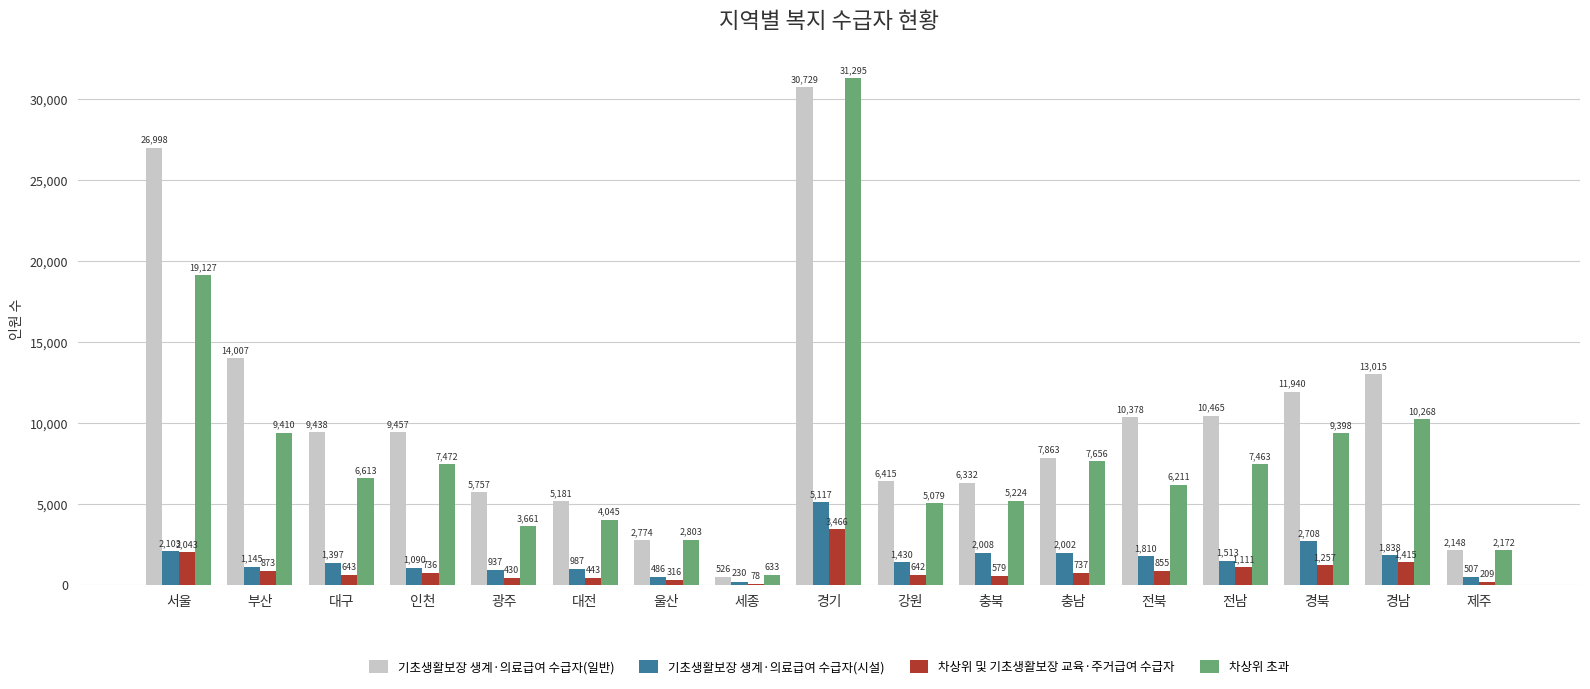

Between 충북 and 경남, which series saw the biggest shift?

기초생활보장 생계·의료급여 수급자(일반)